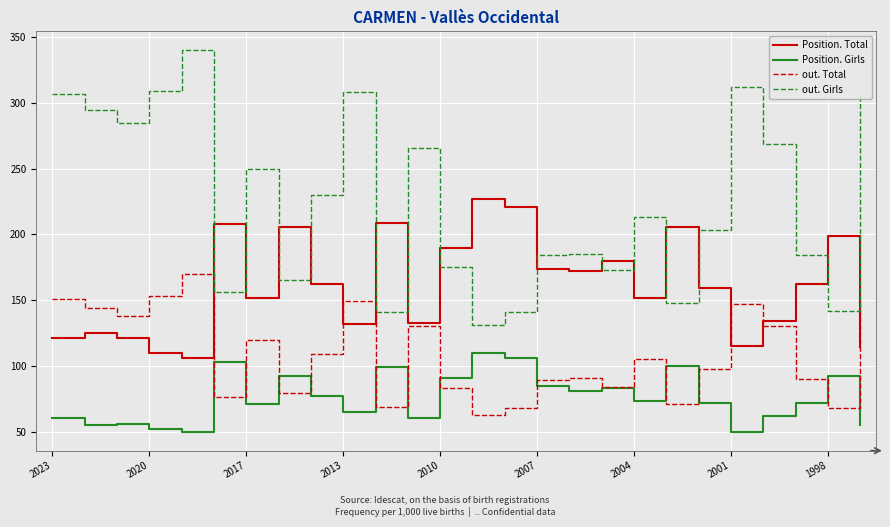

What is the minimum value for Position. Total?

106